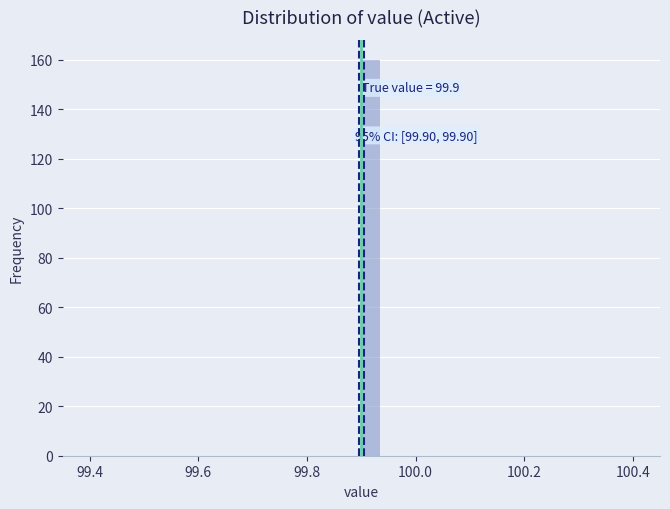

Read against the x-axis, roughly where is the centre of the tallest bar?

99.92